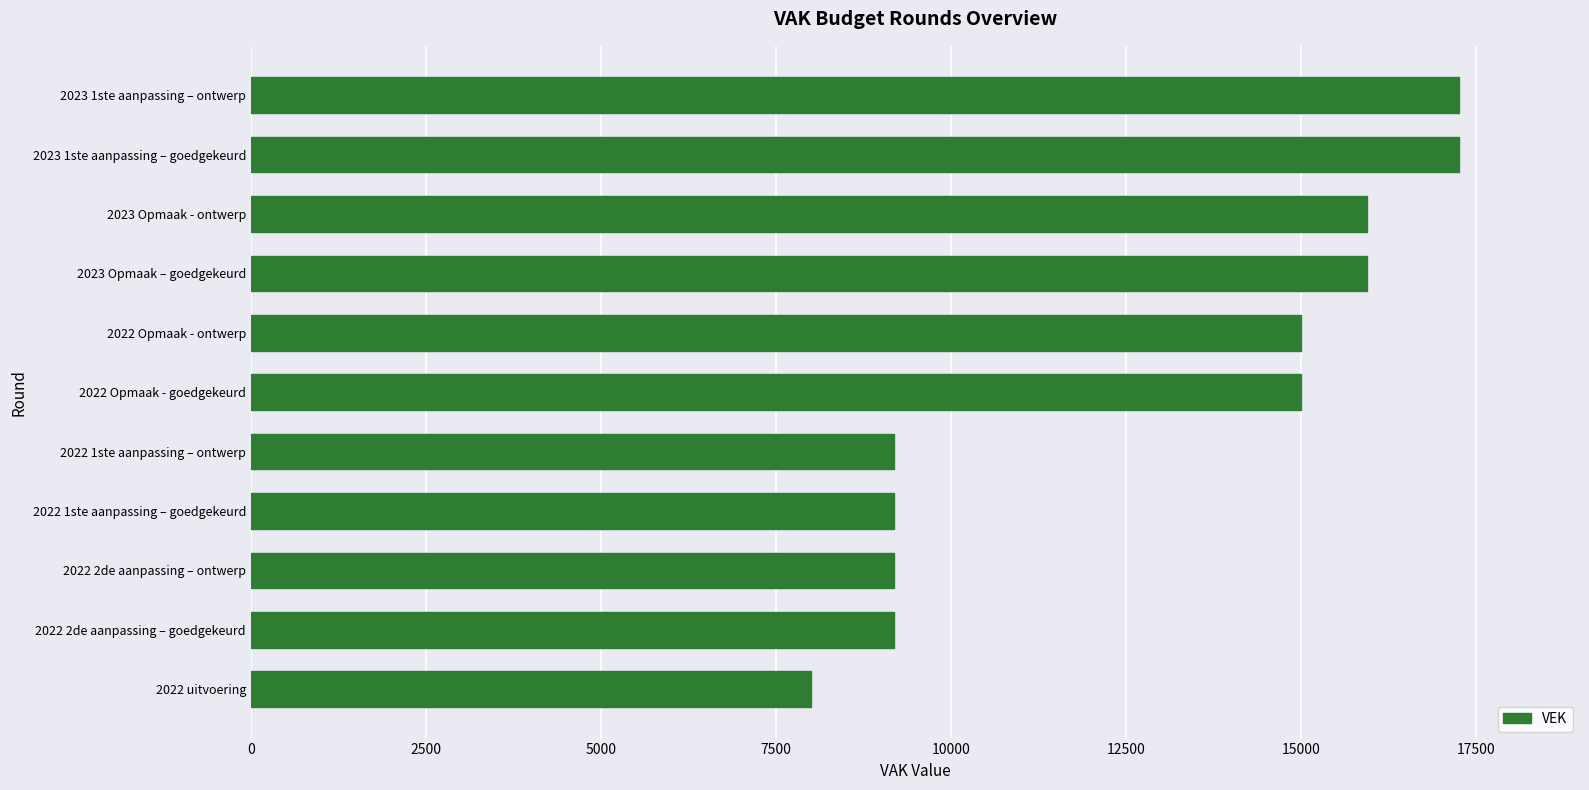

What is the minimum value shown in the chart?

8001